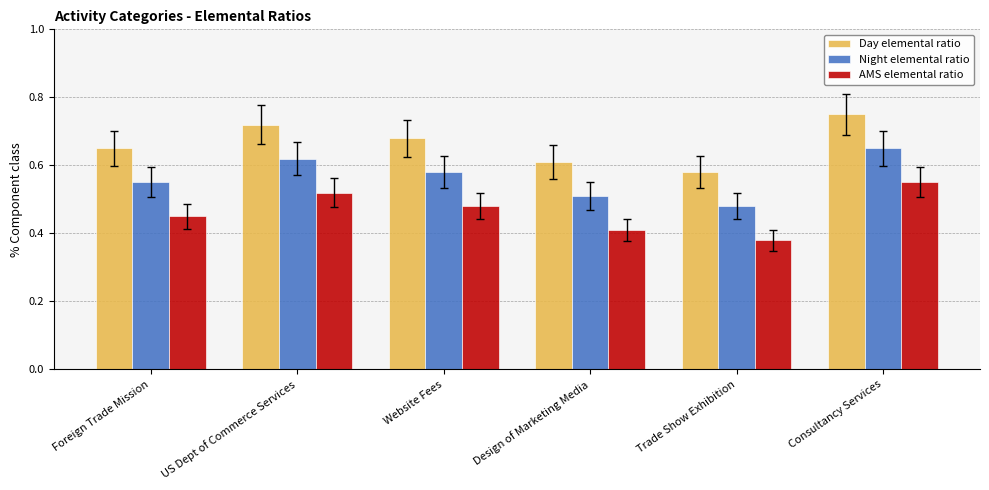

At which category is the sum across all series the highest?

Consultancy Services